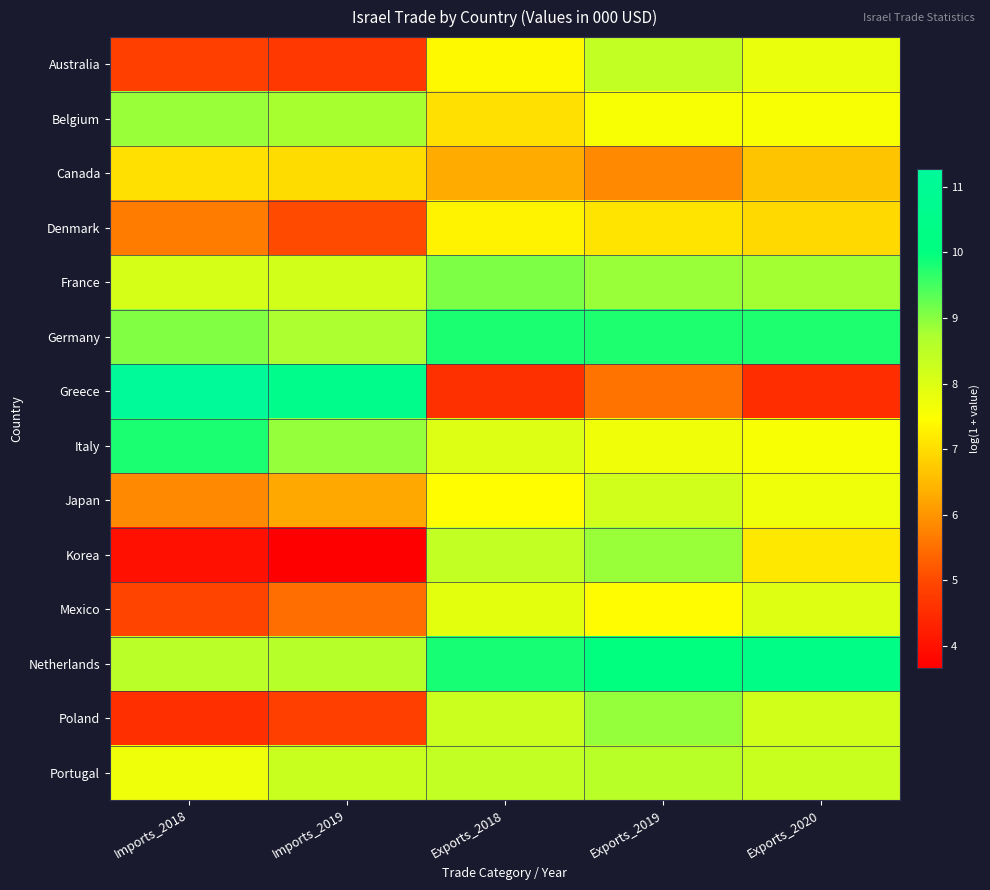

At which category is the sum across all series the highest?

Exports_2019